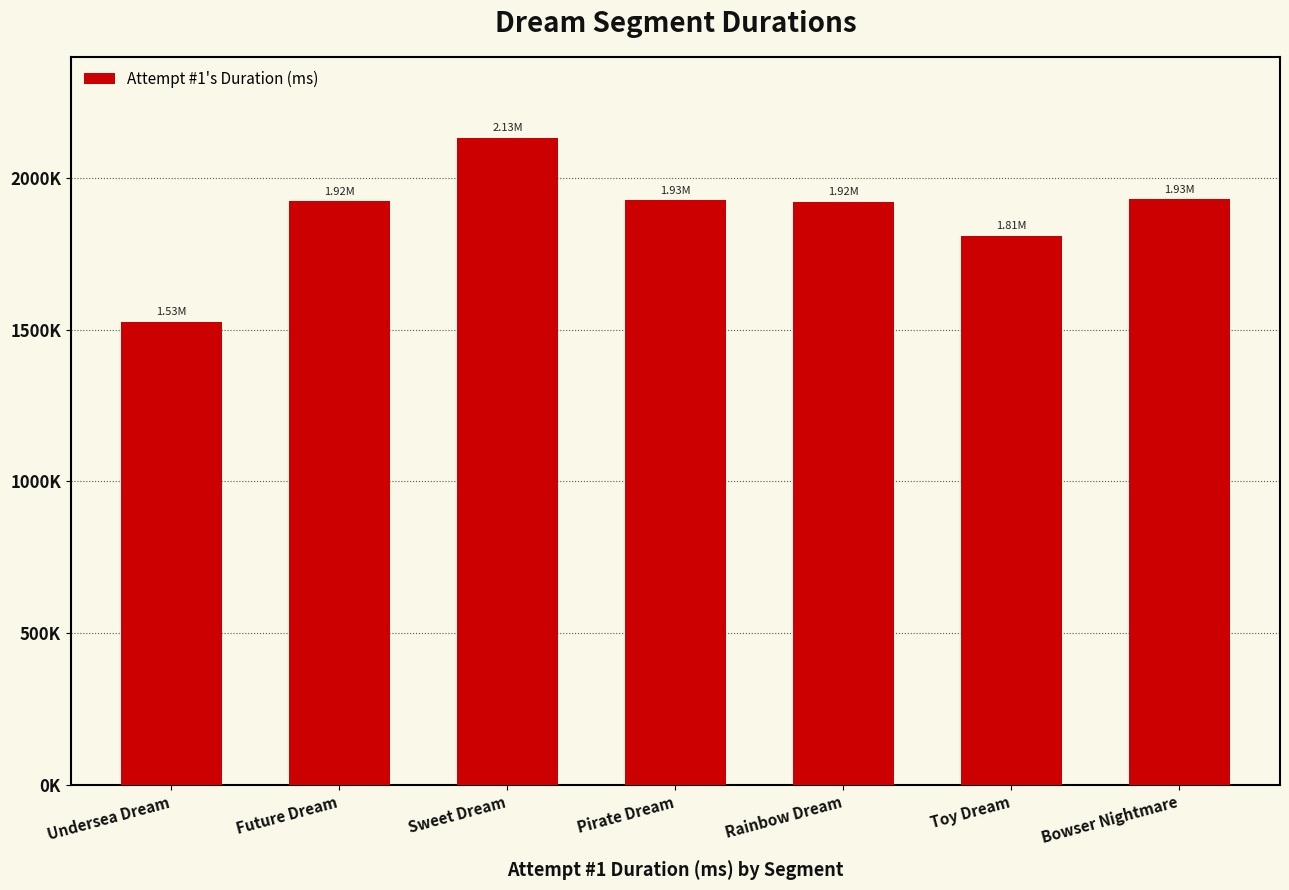

Reading left to right, list all the values displayed in this chart.

1527200	1924700	2133833	1927670	1922744	1810262	1930975